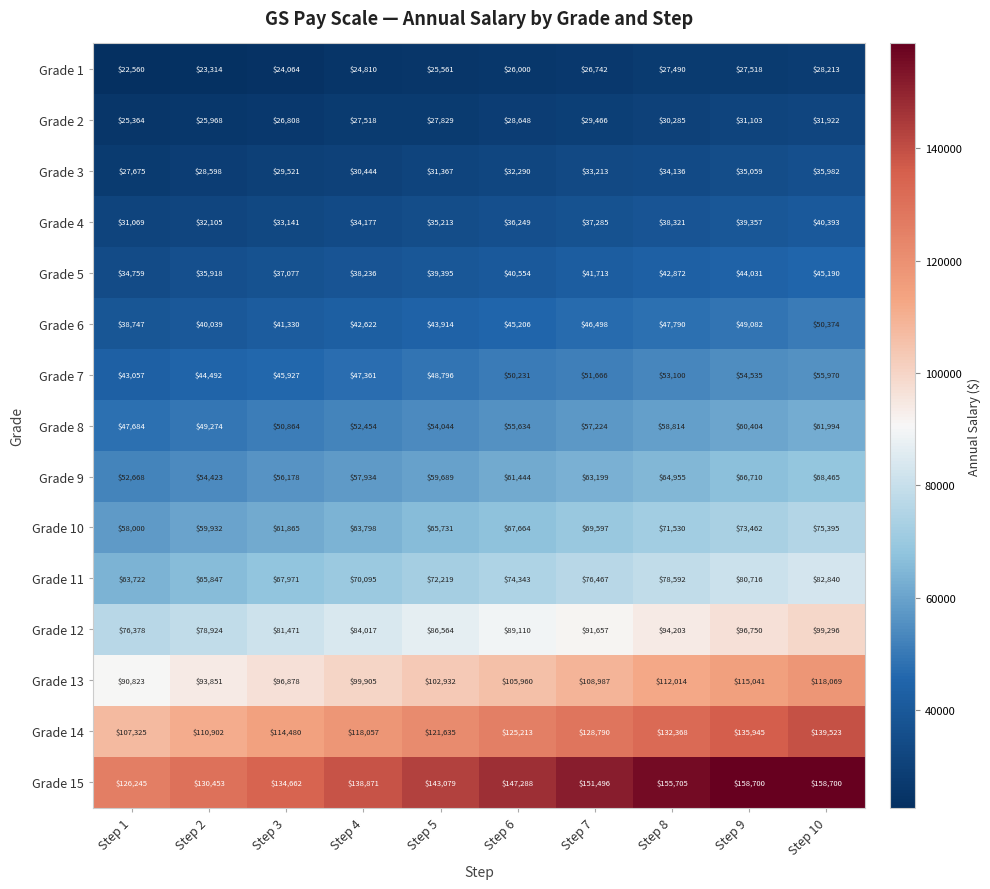

Which series has the largest total across all categories?

Grade 15